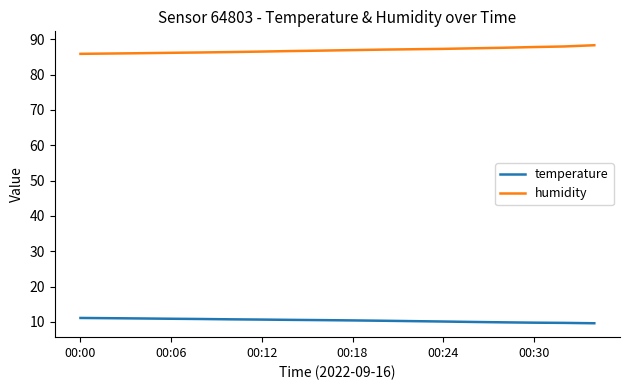

True or false: humidity and temperature intersect in this chart.

False